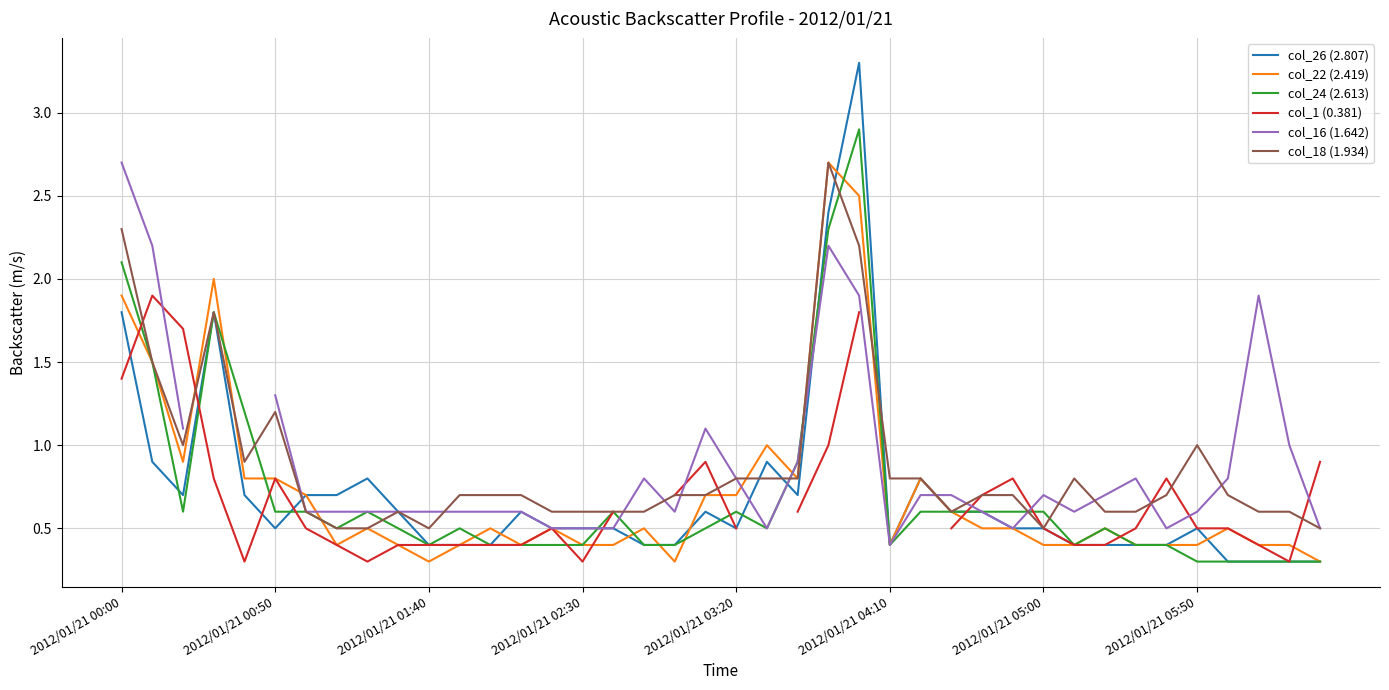

What is the maximum value for col_26 (2.807)?

3.3